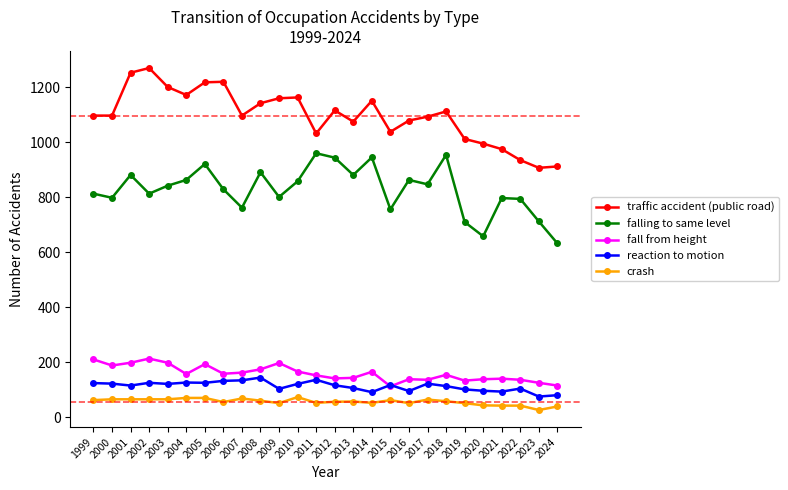

List the series in order of their peak value, lowest first.

crash, reaction to motion, fall from height, falling to same level, traffic accident (public road)